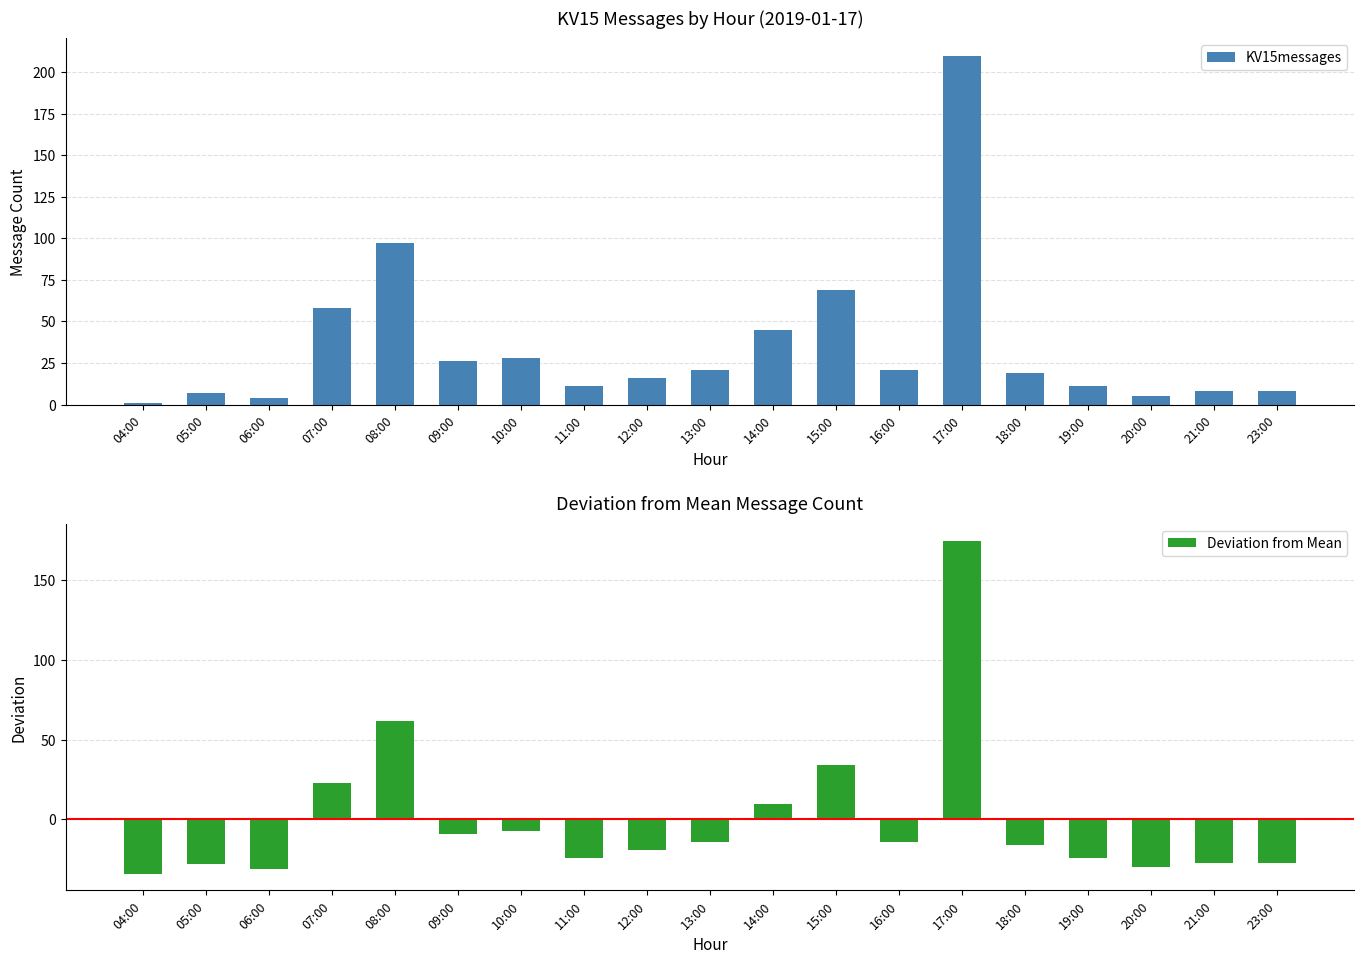

What is the difference between the highest and lowest values at 19:00?

35